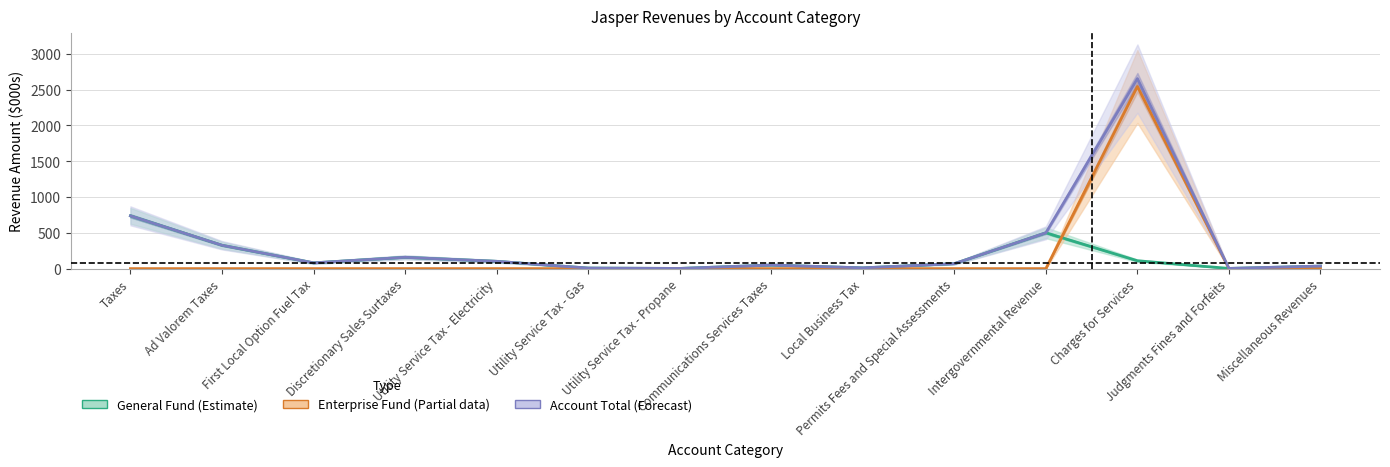

What is the average value of the General Fund (Estimate) series?

156.5